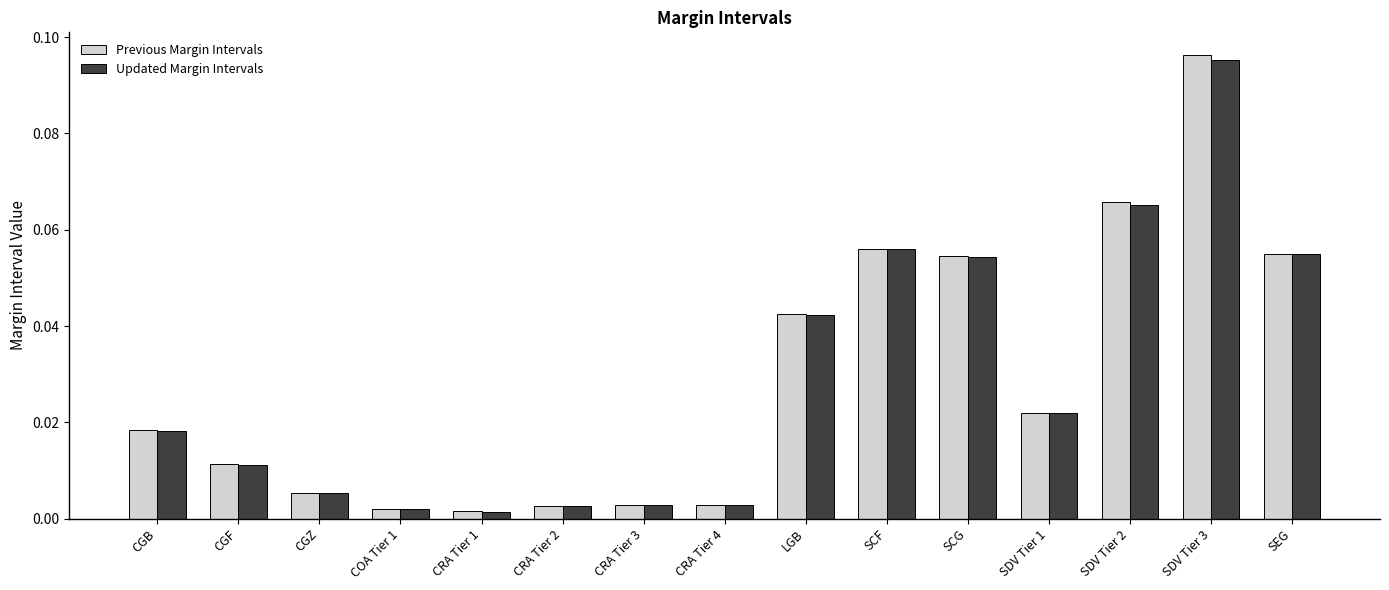

At how many categories does at least one series exceed 0?

15